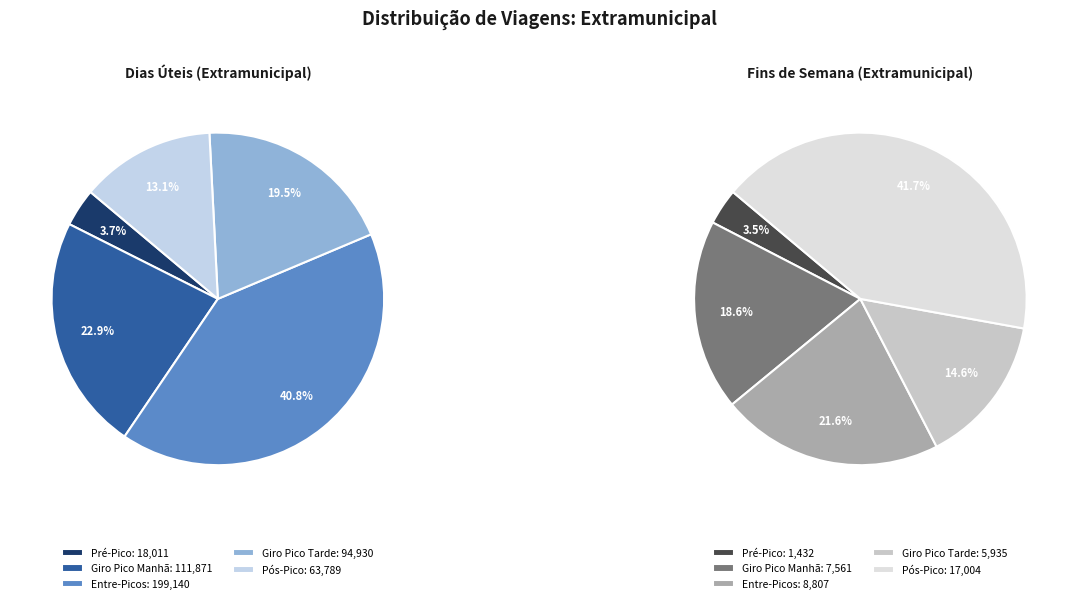

At Fins de Semana (Extramunicipal), list the series in order from smallest to largest.

Pré-Pico, Giro Pico Tarde, Giro Pico Manhã, Entre-Picos, Pós-Pico